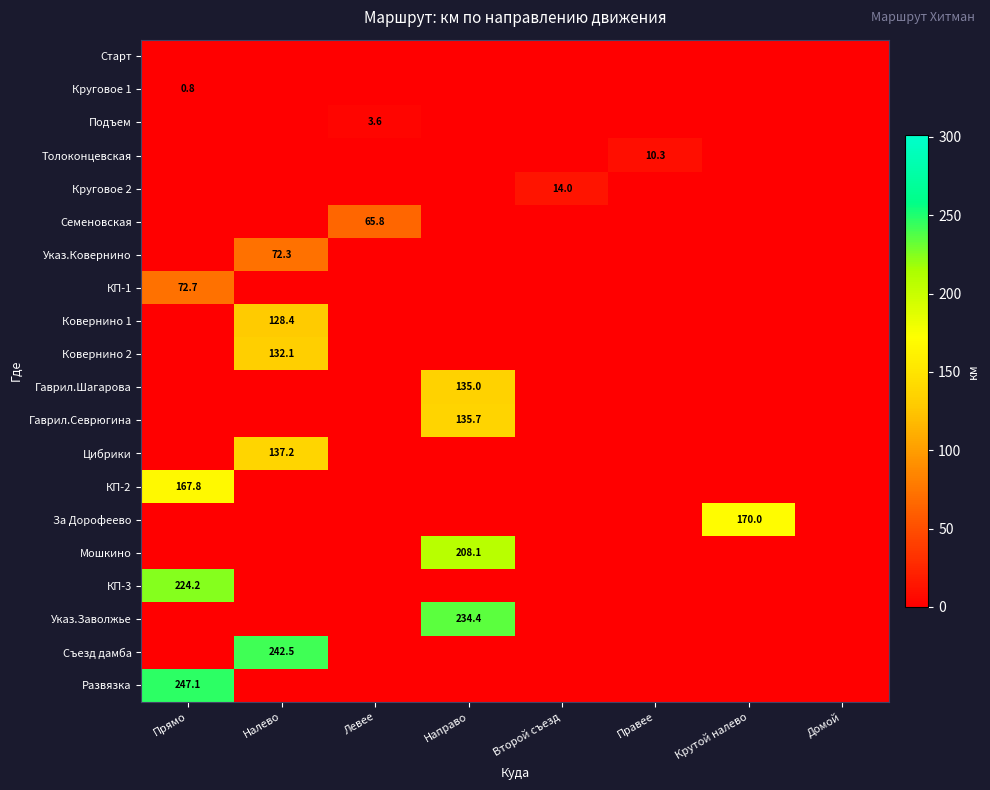

True or false: Указ.Ковернино has a value of 72.3 at Налево.

True